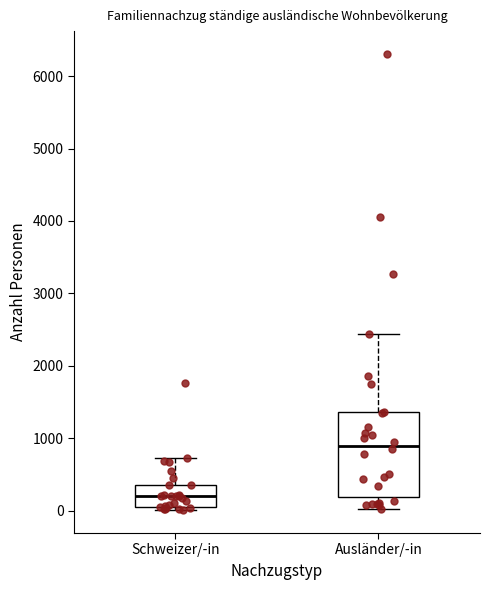

Which box has the highest median line?

Ausländer/-in